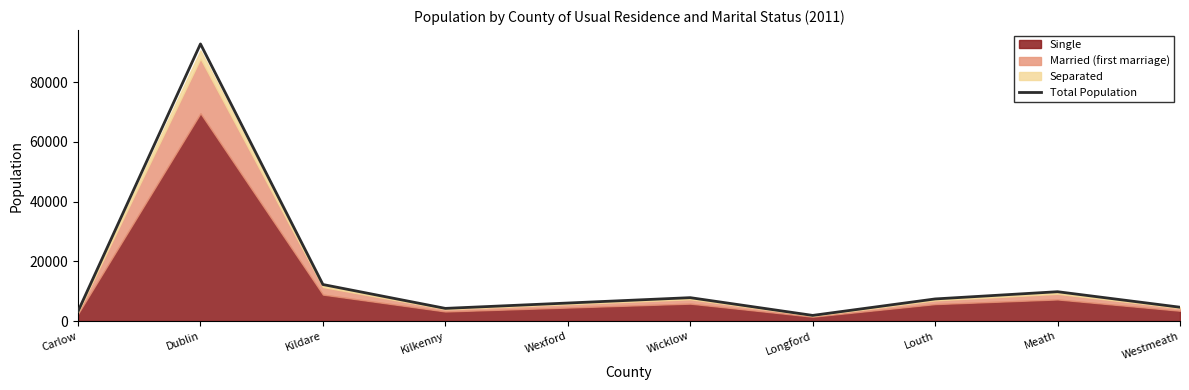

What is the smallest value displayed?

1891